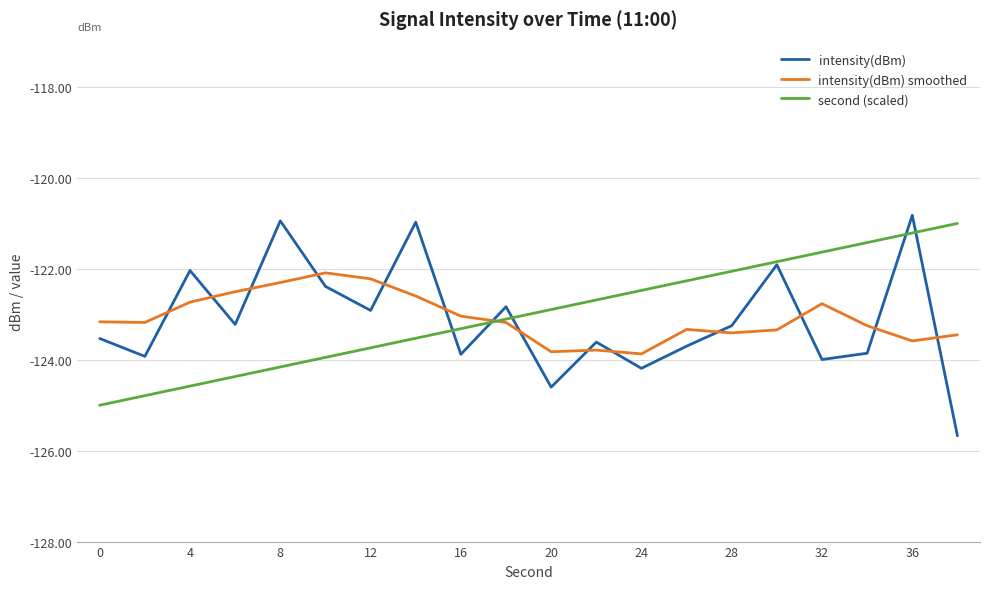

What is the smallest value displayed?

-125.7